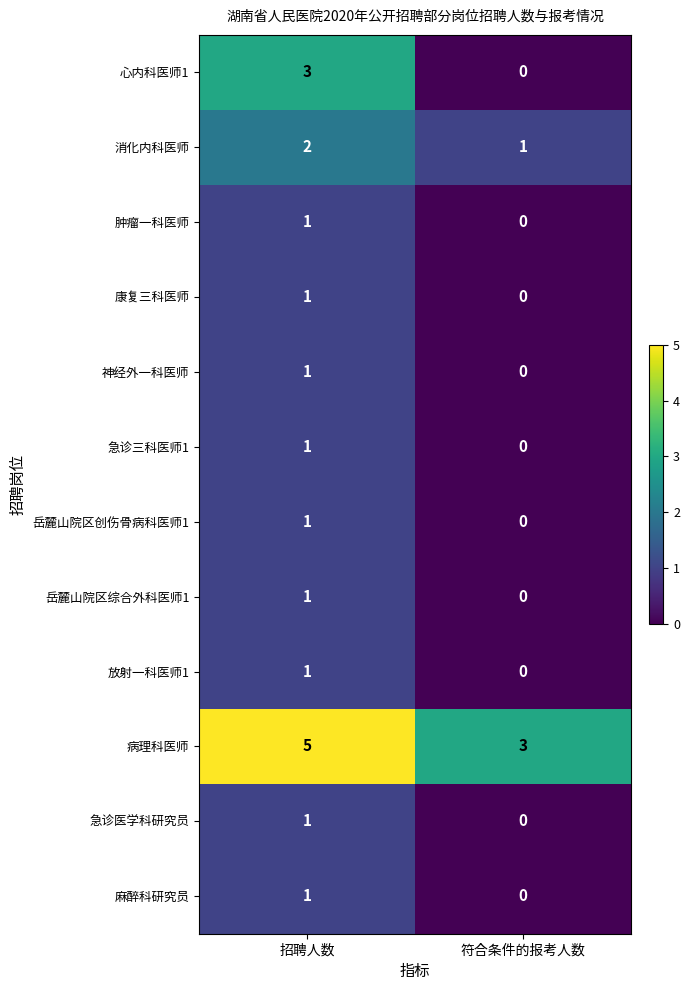

Which series changed the most between 招聘人数 and 符合条件的报考人数?

心内科医师1